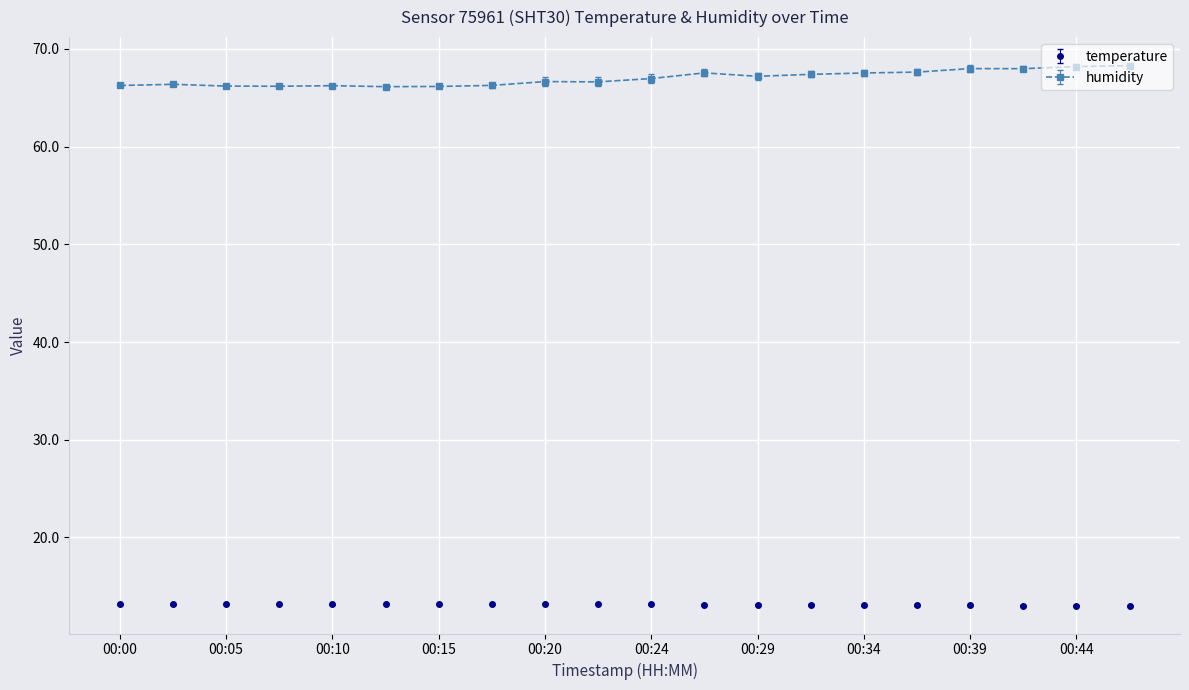

True or false: humidity and temperature intersect in this chart.

False